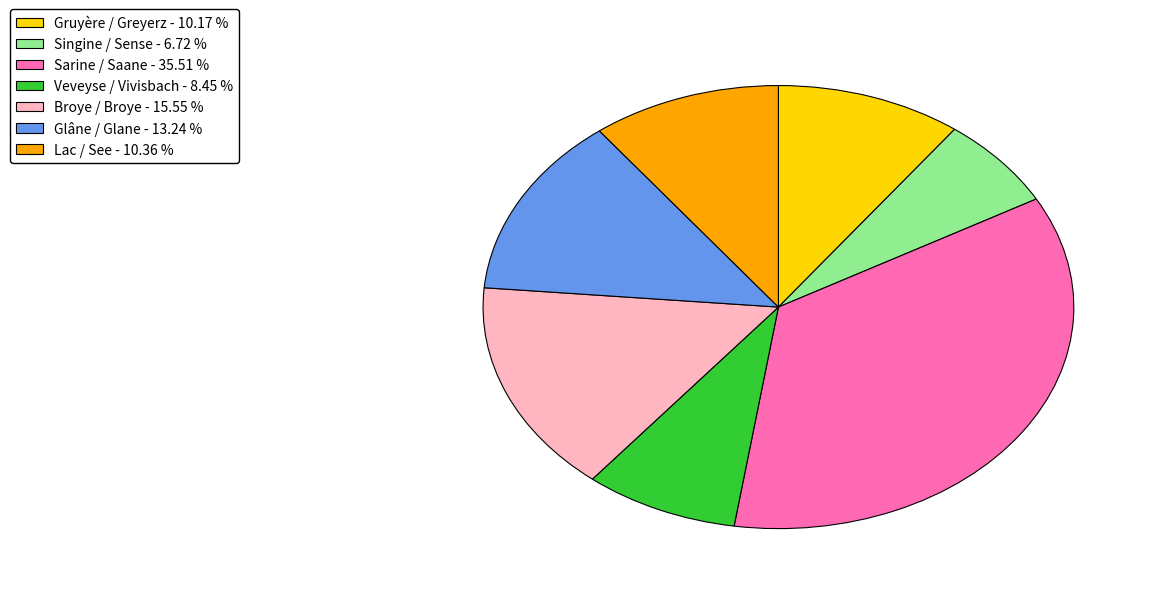

Does Broye / Broye - 15.55 % account for over 50% of the chart?

No